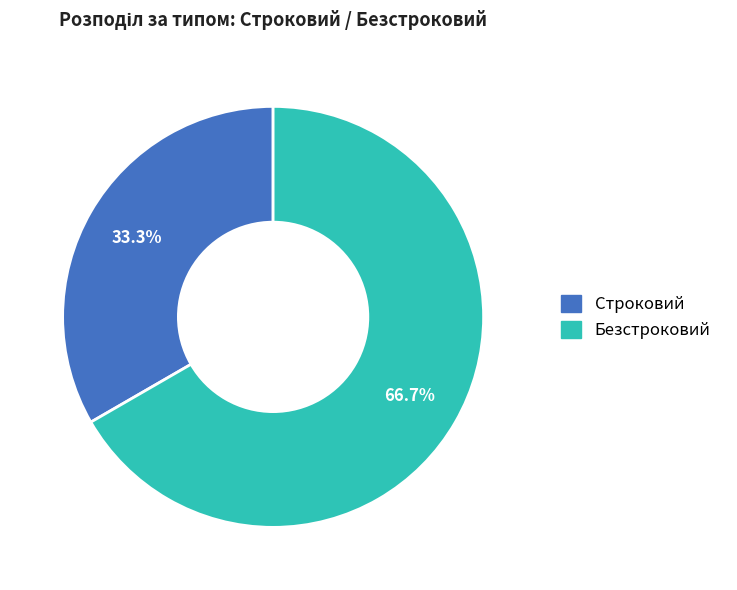

To the nearest percent, what is the difference between the Строковий and Безстроковий slice percentages?

33%